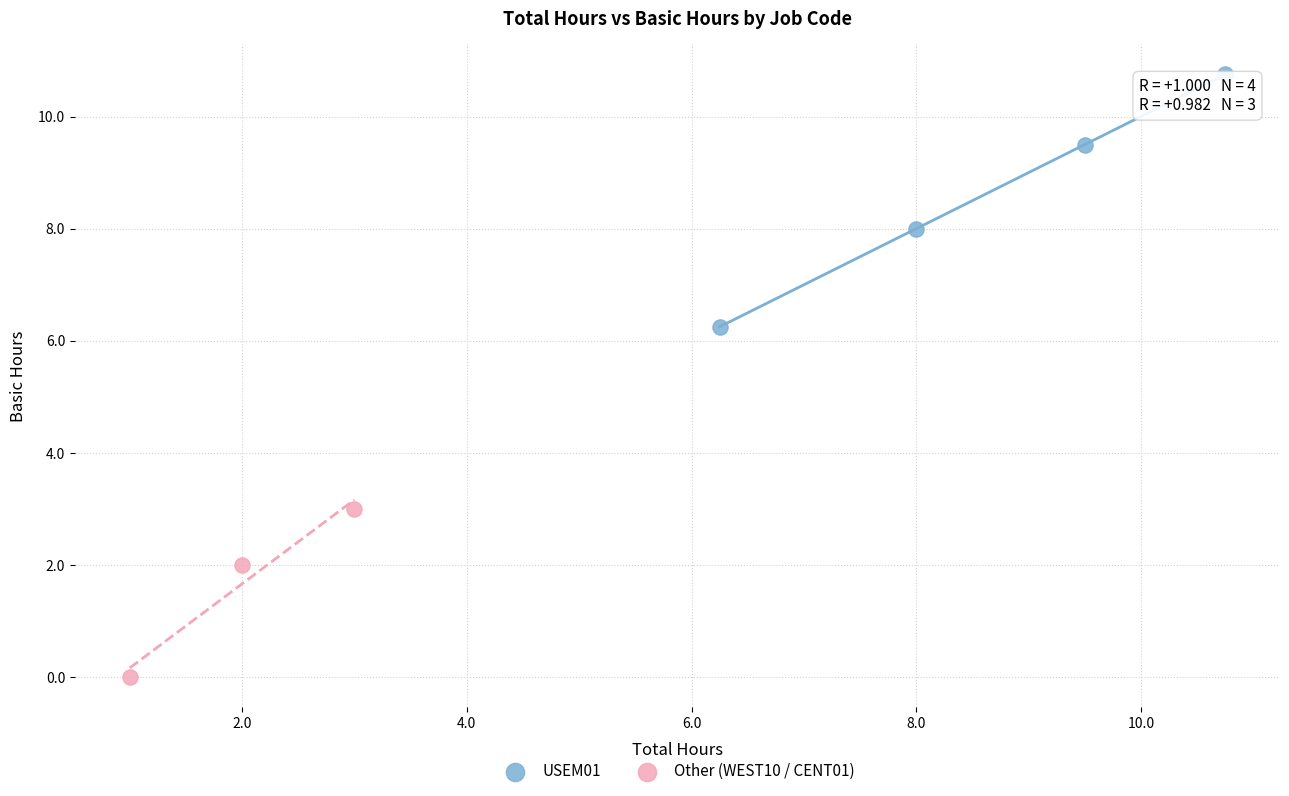

Which series has the widest spread of Y values?

USEM01